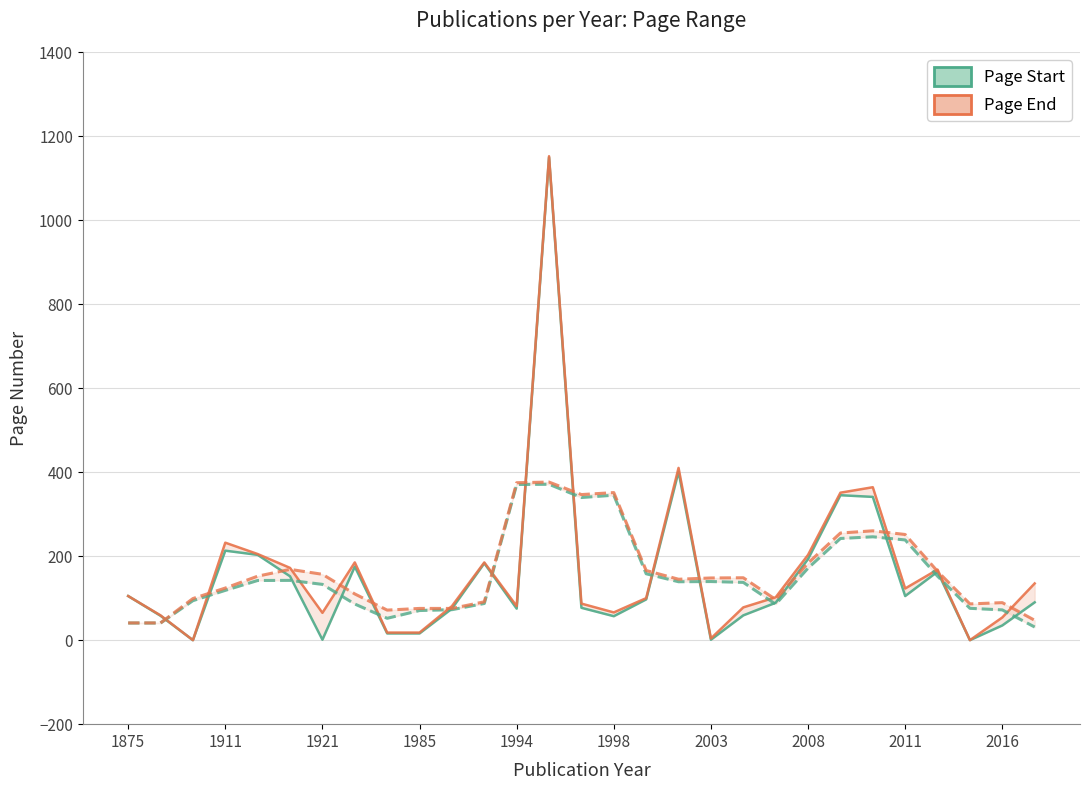

How many interior local valleys does the Page Start series have?

7